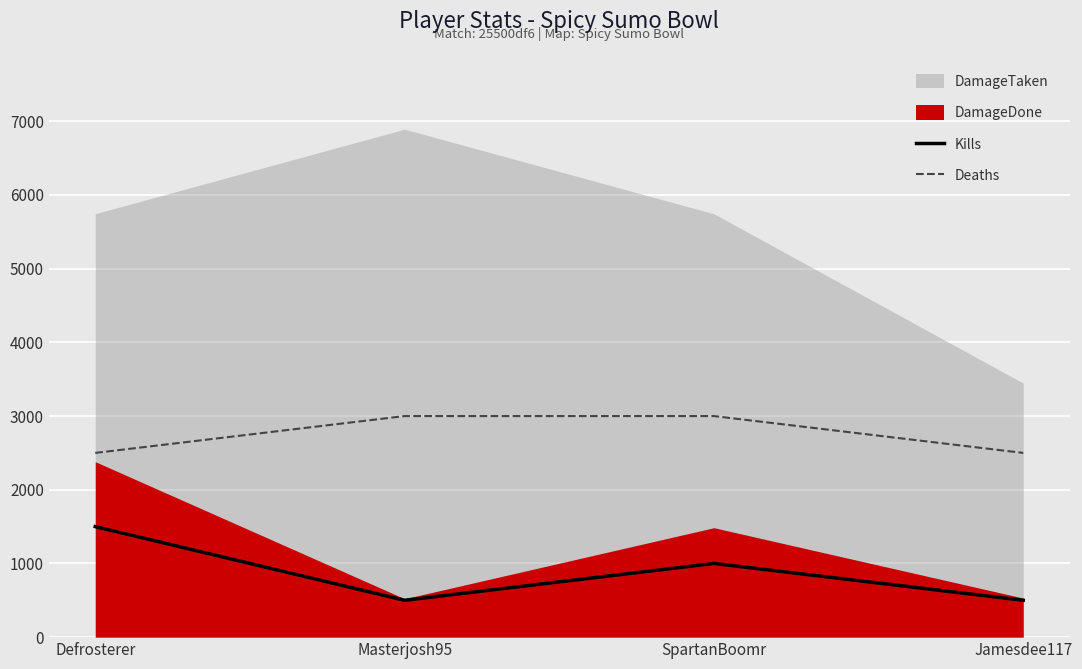

The Deaths series shows 843 at Defrosterer. True or false?

False